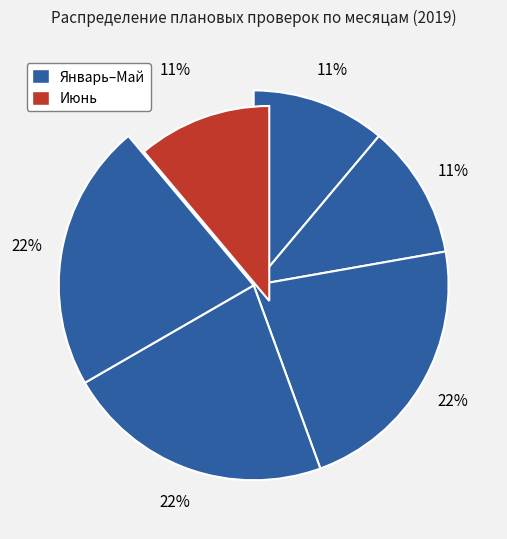

Count the number of slices in the pie.

6